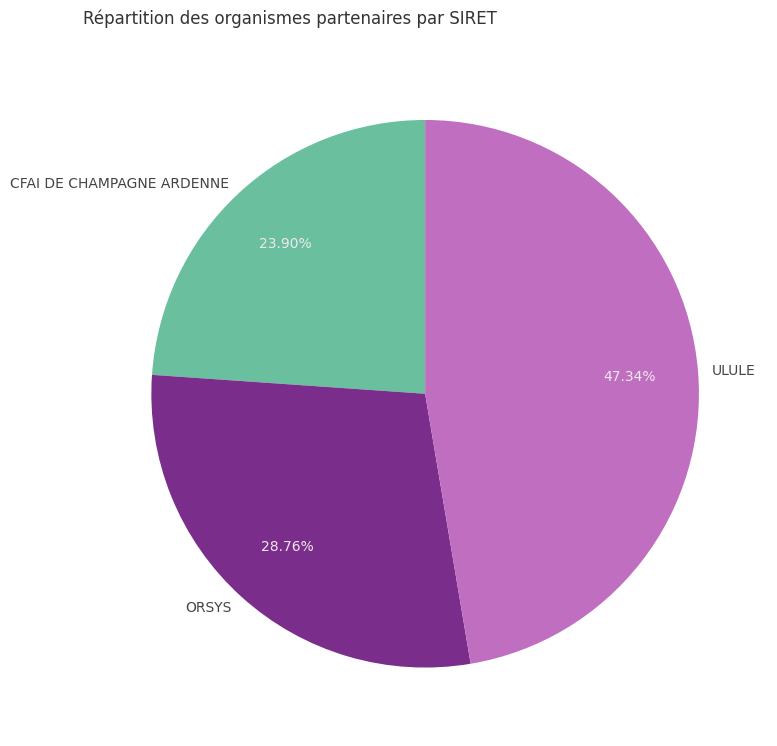

To the nearest percent, what portion does CFAI DE CHAMPAGNE ARDENNE represent?

24%